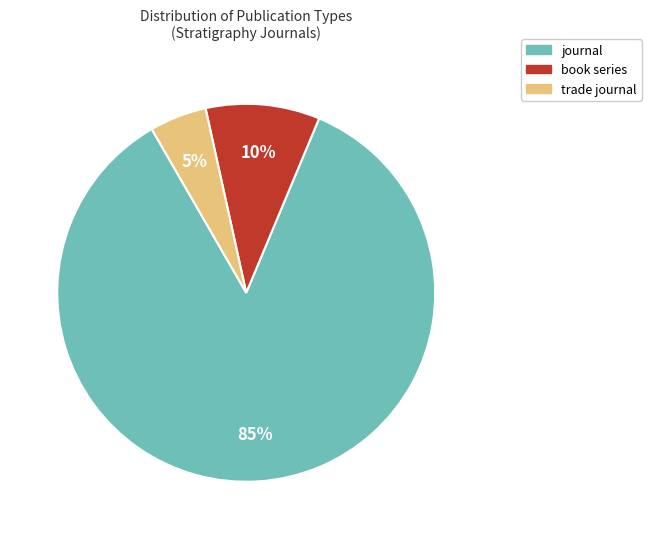

Which category has the biggest portion of the pie?

journal